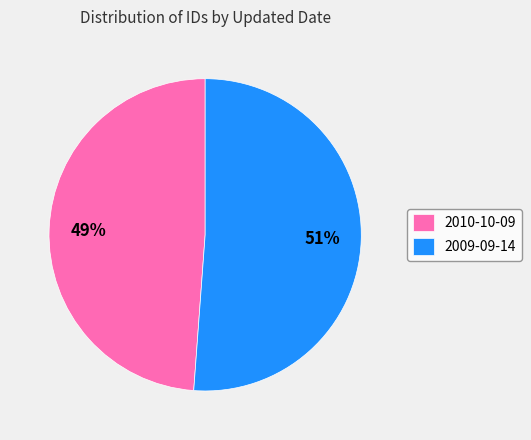

Rank the categories by value from lowest to highest.

2010-10-09, 2009-09-14